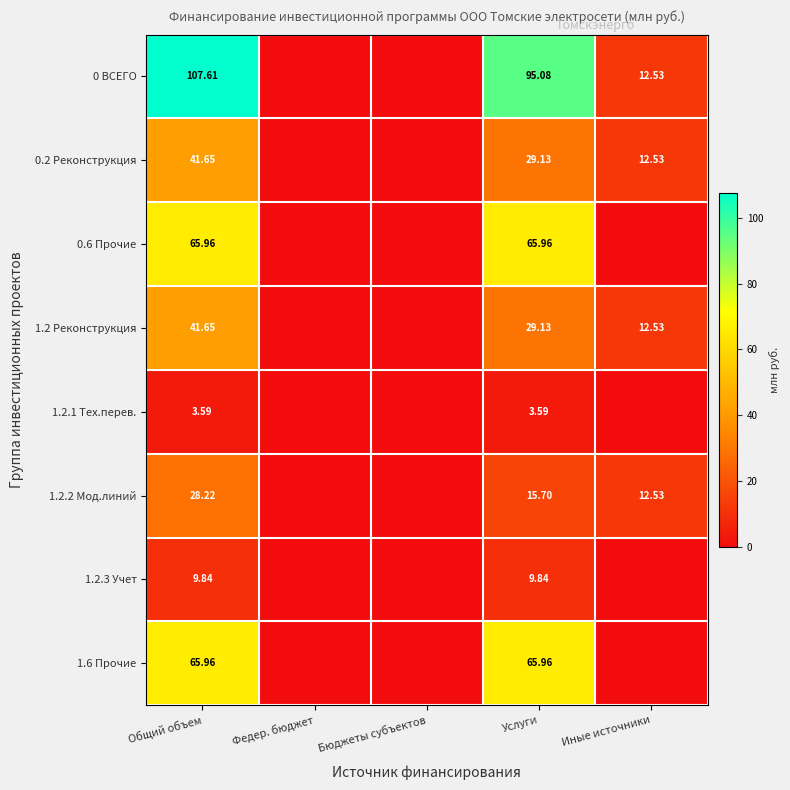

Rank the series at Бюджеты субъектов from highest to lowest value.

0 ВСЕГО, 0.2 Реконструкция, 0.6 Прочие, 1.2 Реконструкция, 1.2.1 Тех.перев., 1.2.2 Мод.линий, 1.2.3 Учет, 1.6 Прочие